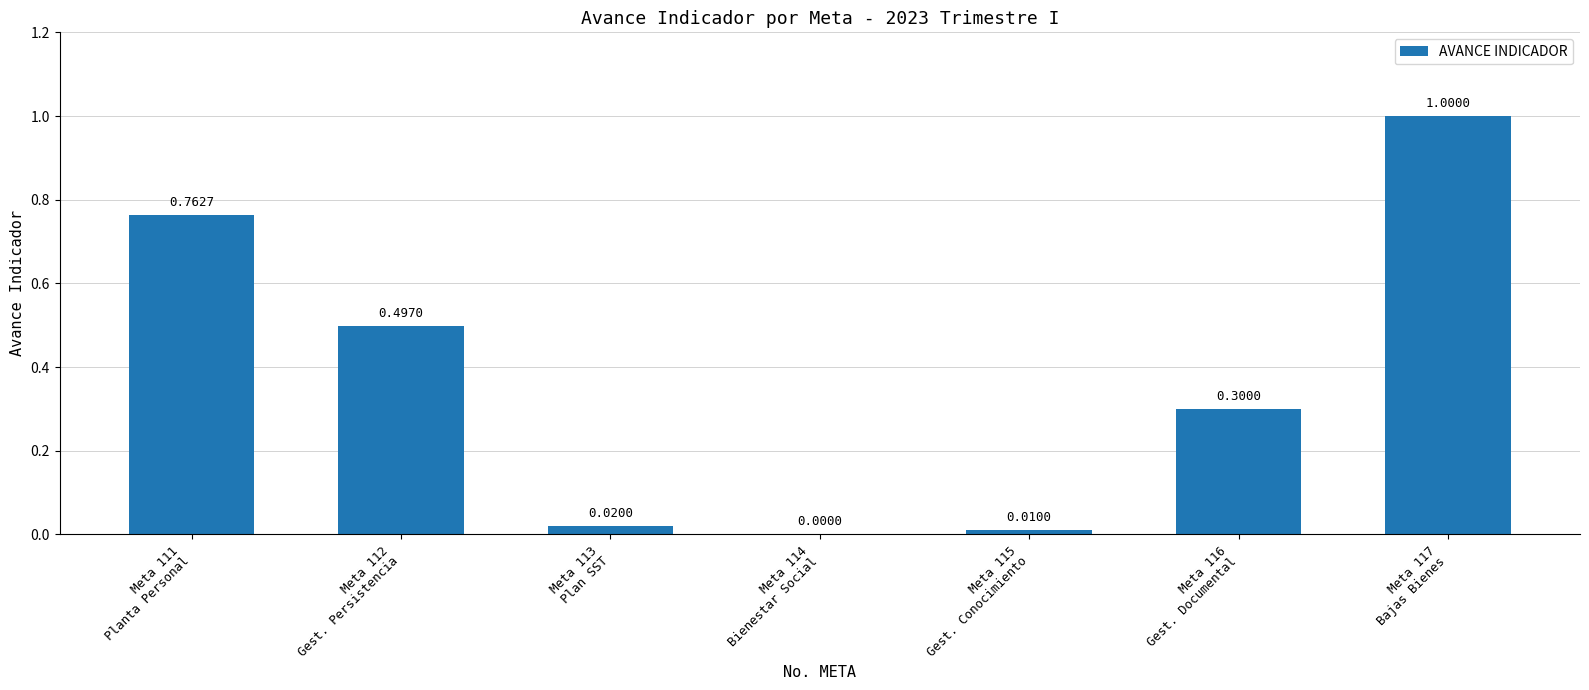

What is the difference between the maximum and minimum values?

1.0